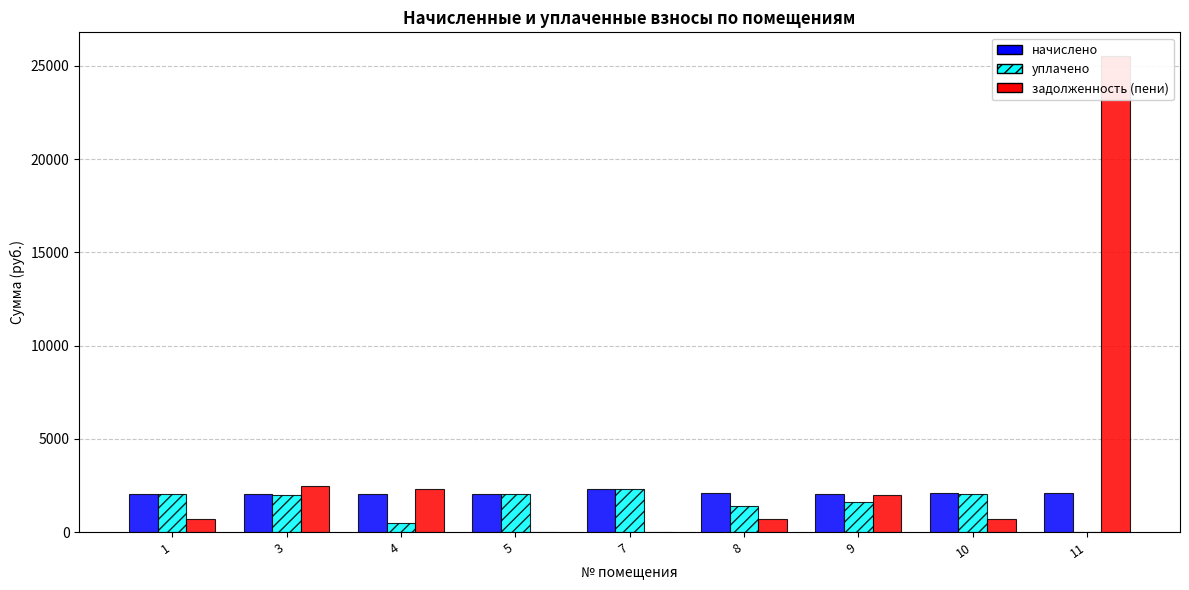

How many categories are shown in the chart?

9